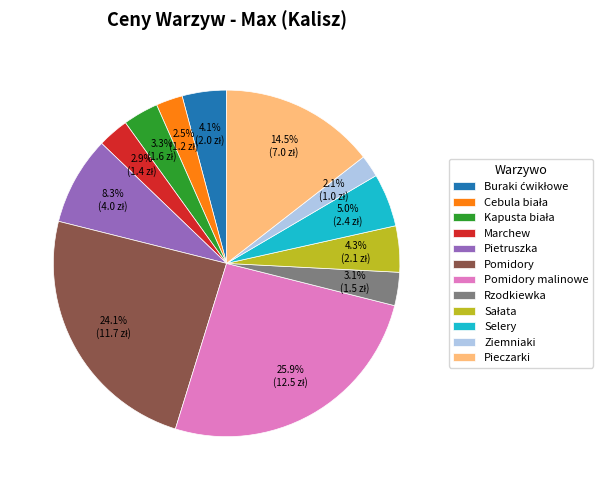

To the nearest percent, what is the difference between the largest and smallest slice percentages?

24%